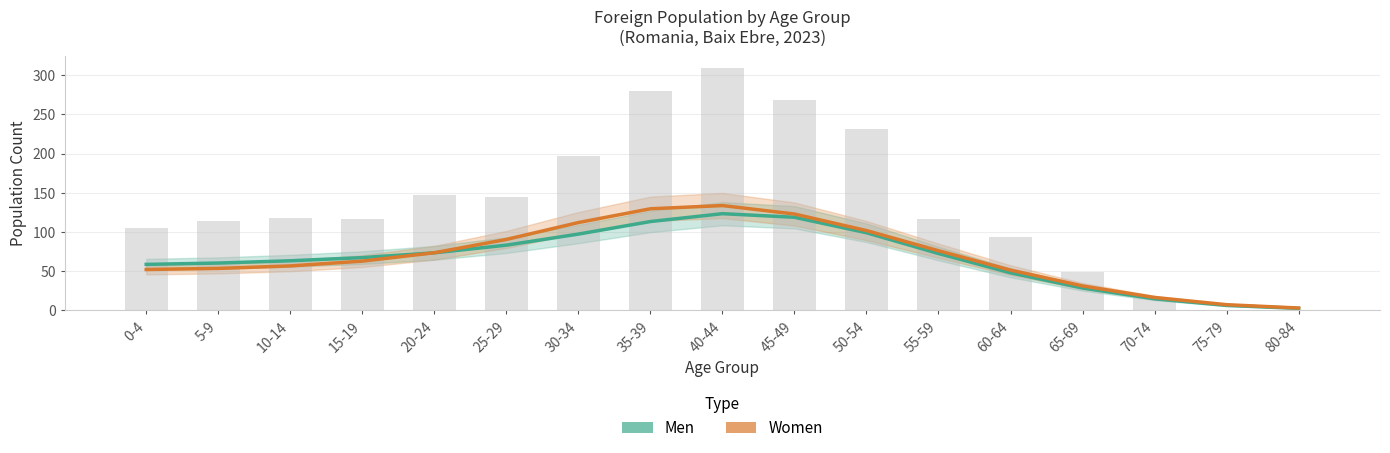

Which category has the highest value across all series?

40-44